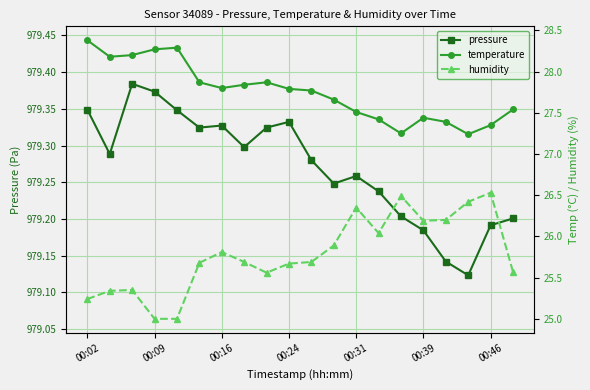

True or false: temperature and humidity intersect in this chart.

False